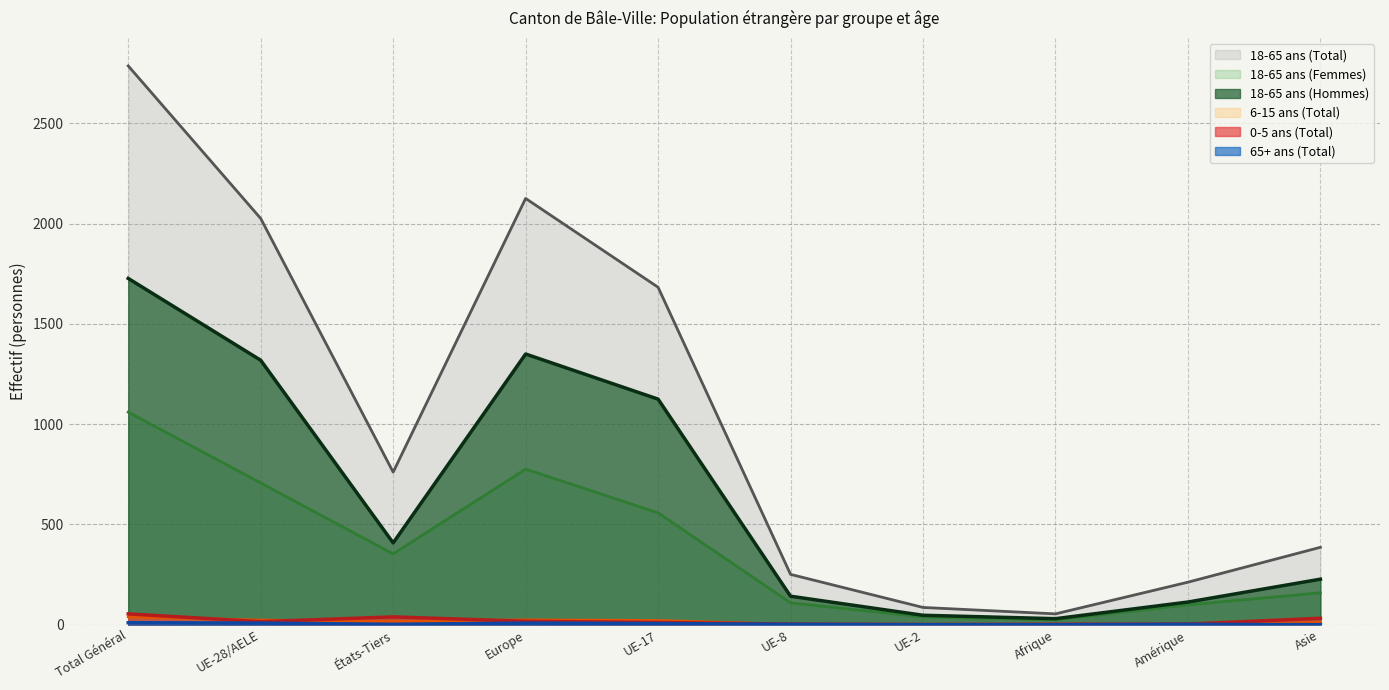

After their last crossing, which series has the higher values: 65+ ans (Total) or 6-15 ans (Total)?

6-15 ans (Total)